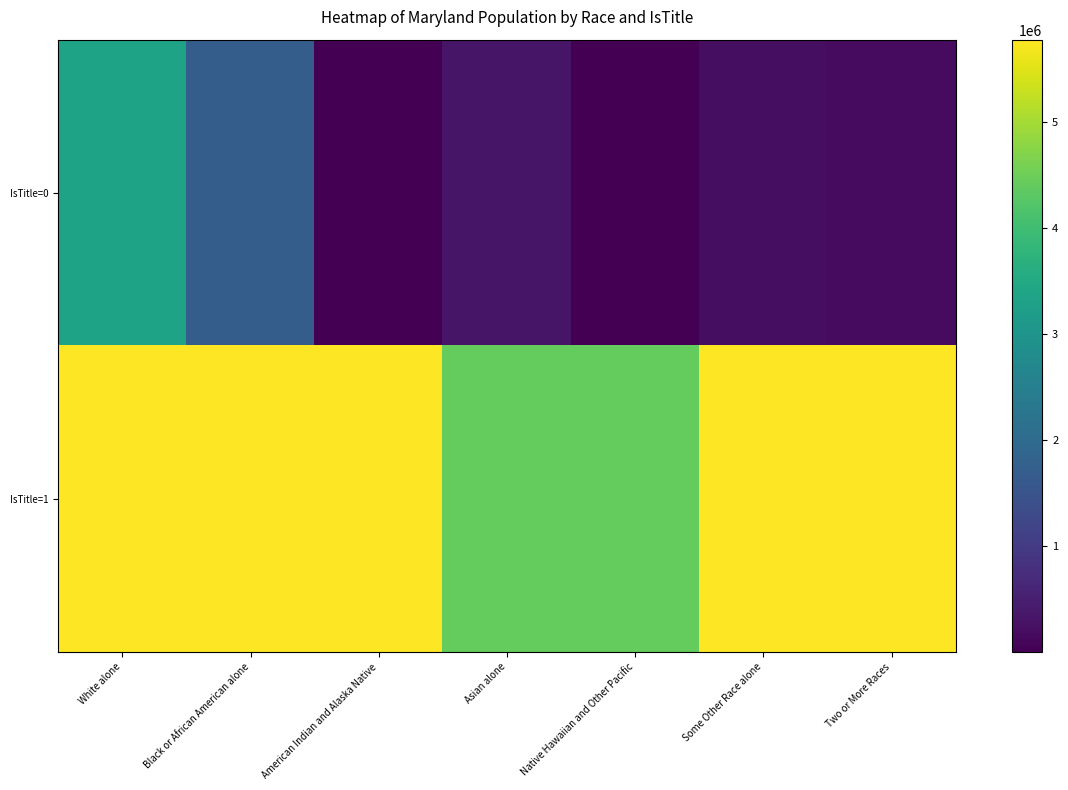

Reading right to left, list all the values displayed in this chart.

IsTitle=0: Two or More Races=164708	Some Other Race alone=206832	Native Hawaiian and Other Pacific=3157	Asian alone=318853	American Indian and Alaska Native=20420	Black or African American alone=1700298	White alone=3359284
IsTitle=1: Two or More Races=5773552	Some Other Race alone=5773552	Native Hawaiian and Other Pacific=4420588	Asian alone=4420588	American Indian and Alaska Native=5773552	Black or African American alone=5773552	White alone=5773552